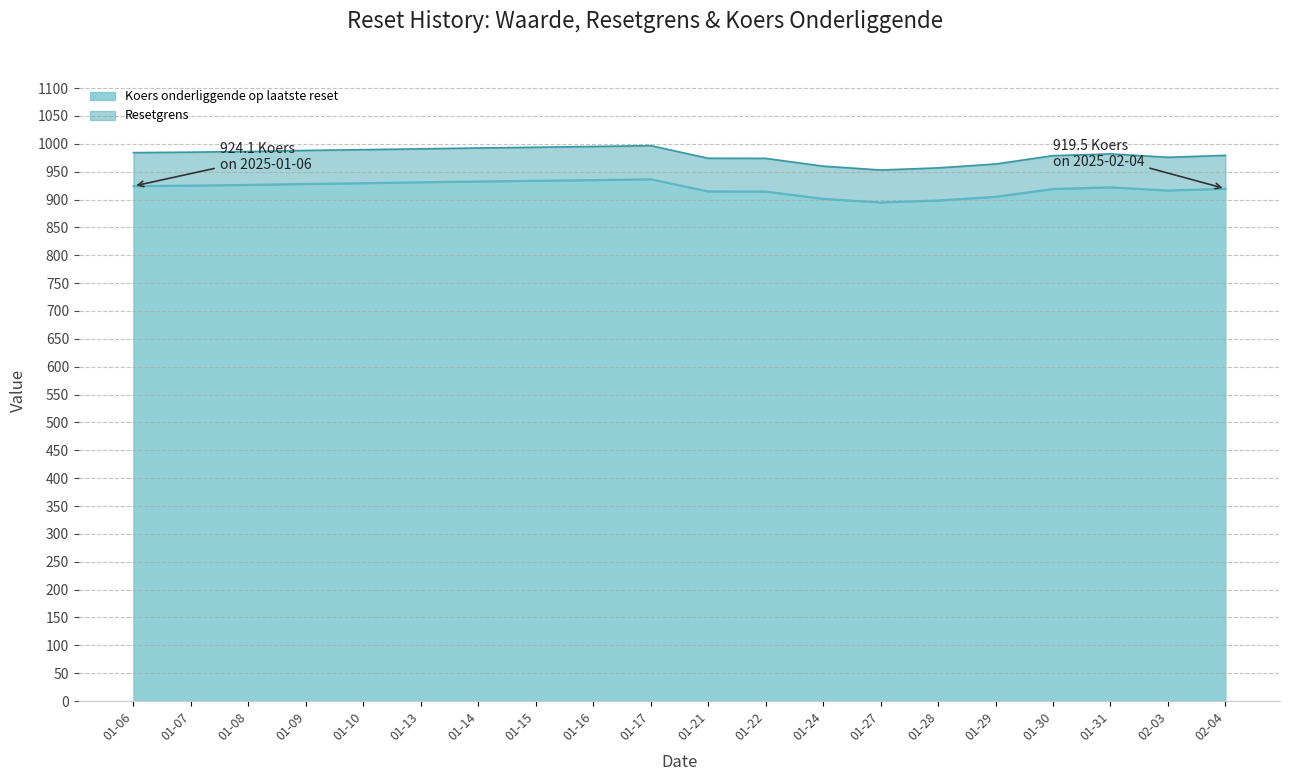

What is the minimum value for Koers onderliggende op laatste reset?

894.8